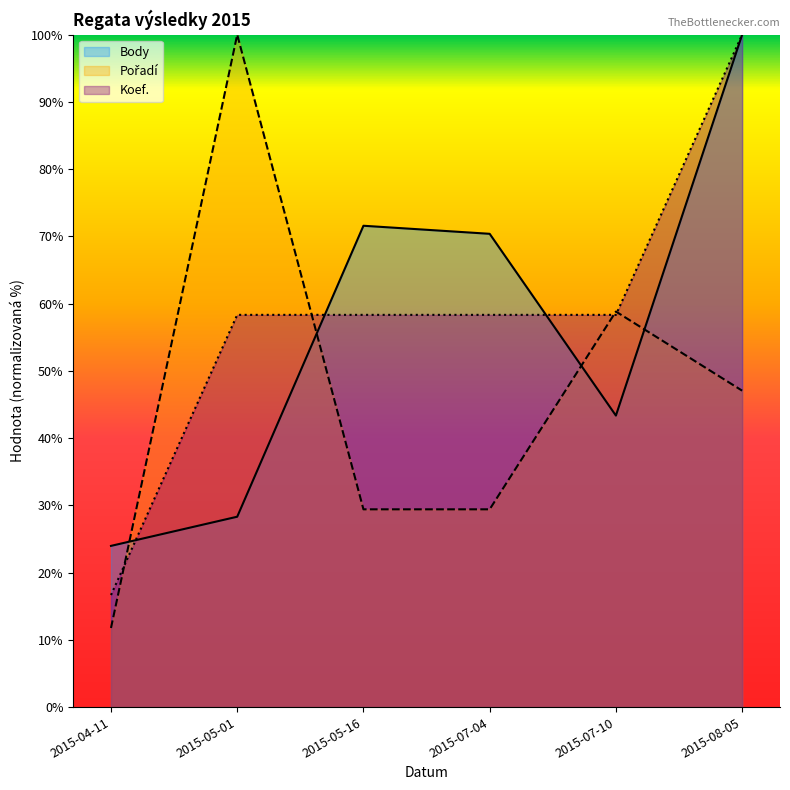

Does the chart display data point markers on the line(s)?

No